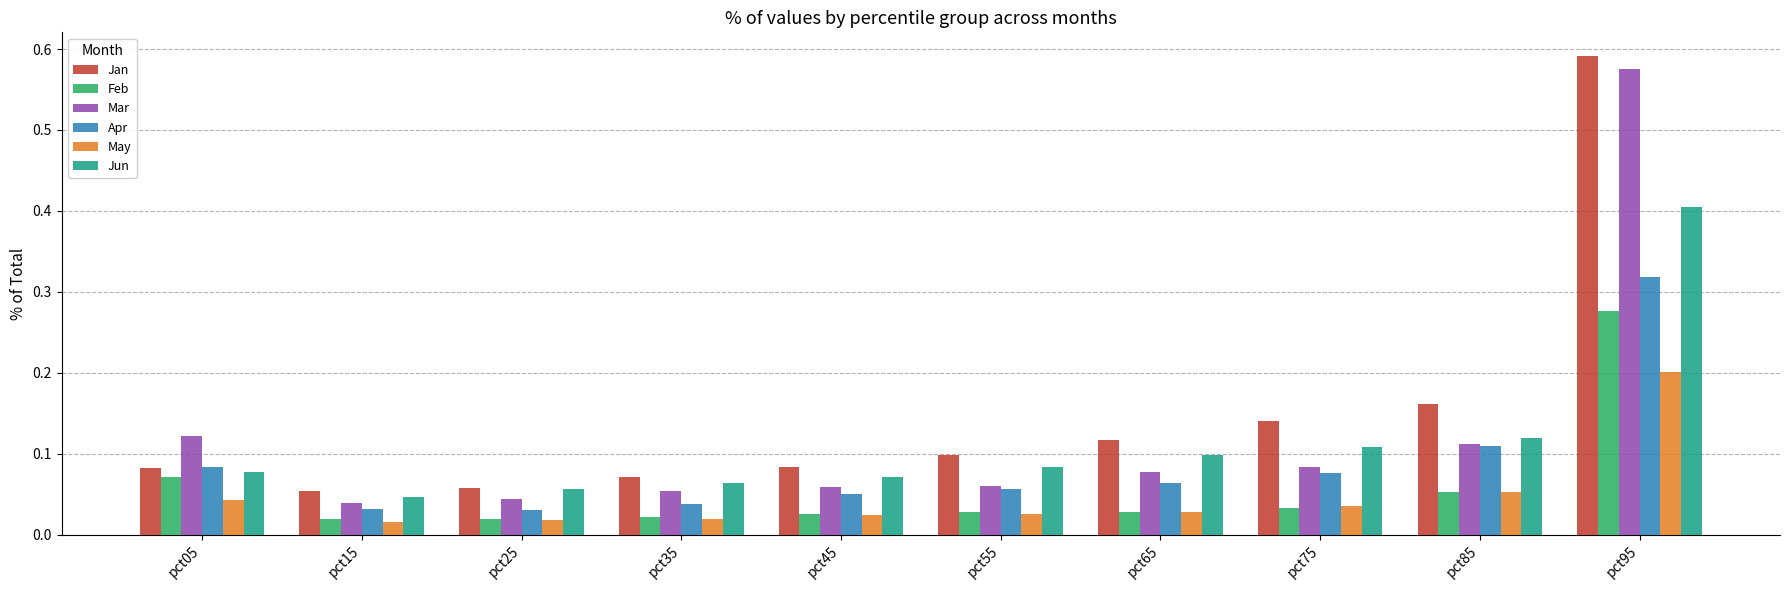

Is it true that Jun equals 0.1 at pct35?

True